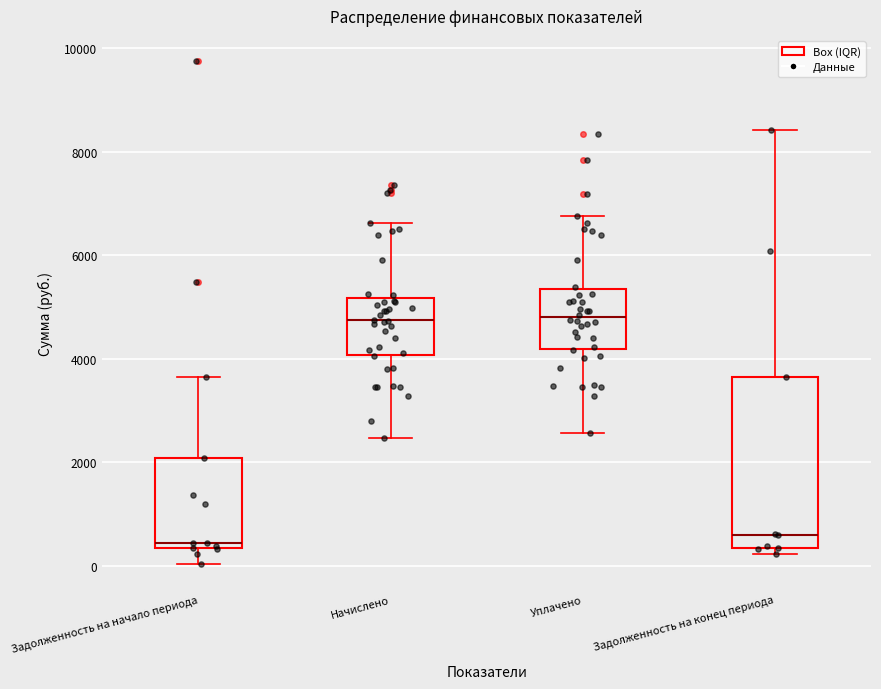

Comparing the boxes themselves (not the whiskers), which one is the tallest?

Задолженность на конец периода